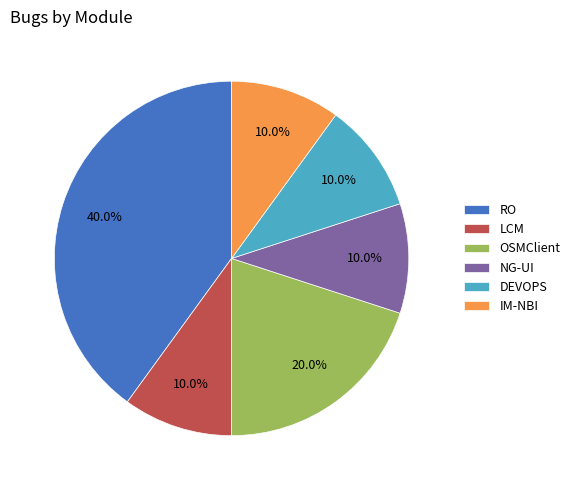

Count the number of slices in the pie.

6